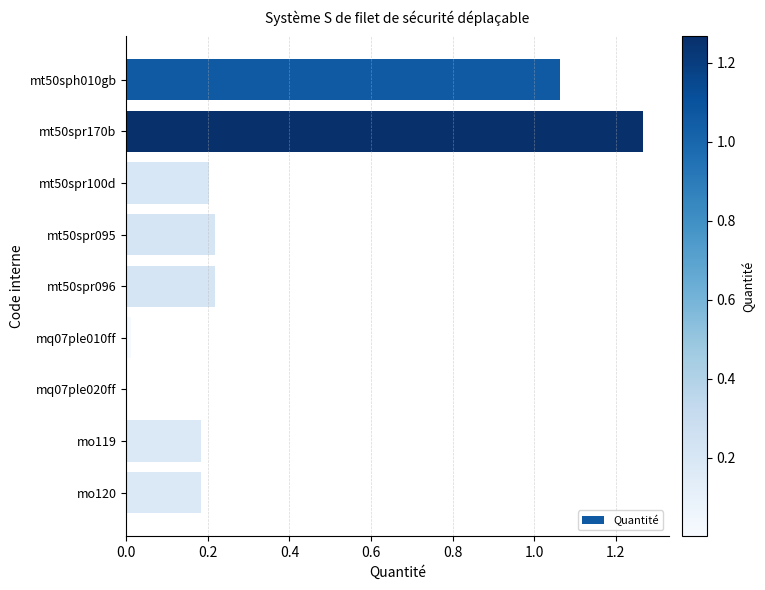

What is the sum of all values?

3.3